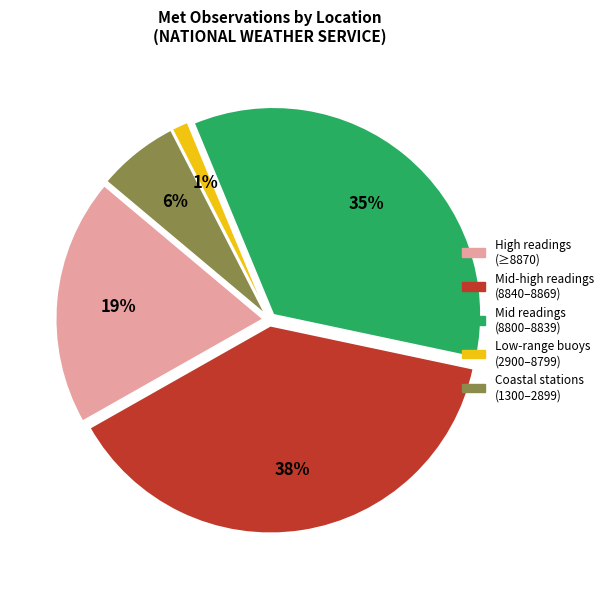

Is the sum of Coastal stations (1300–2899) and High readings (≥8870) greater than half?

No